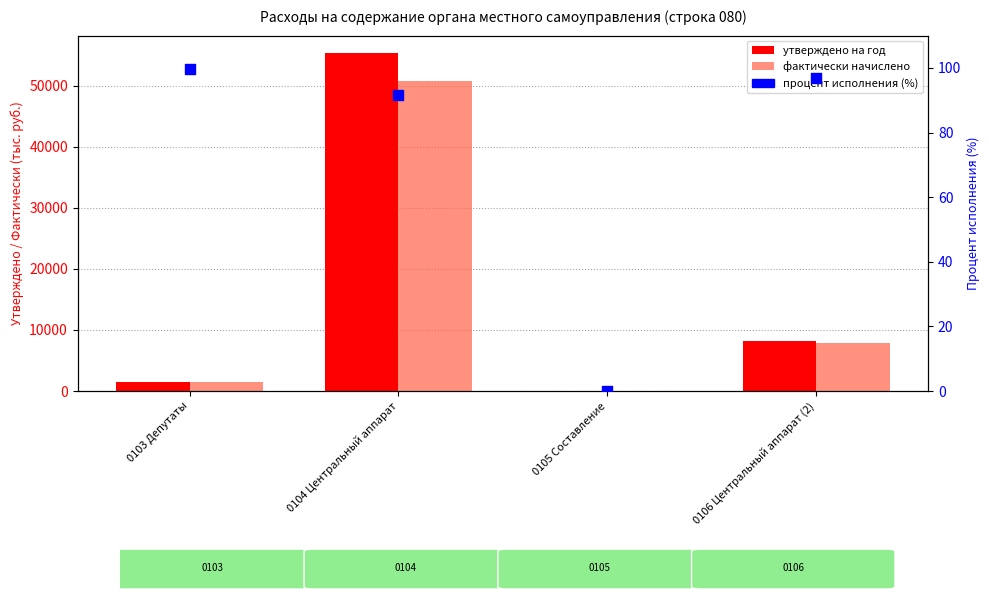

At which category is the sum across all series the highest?

0104 Центральный аппарат